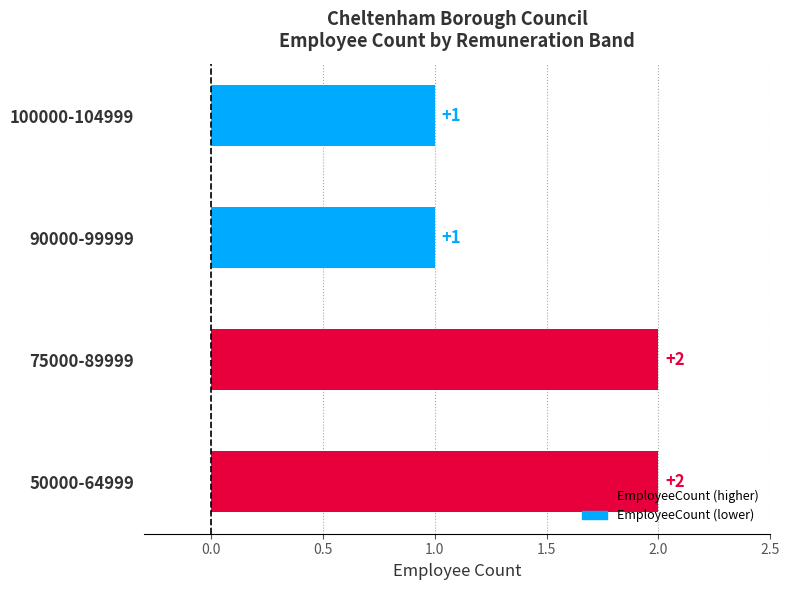

Count the values in the range 1 to 2.

4